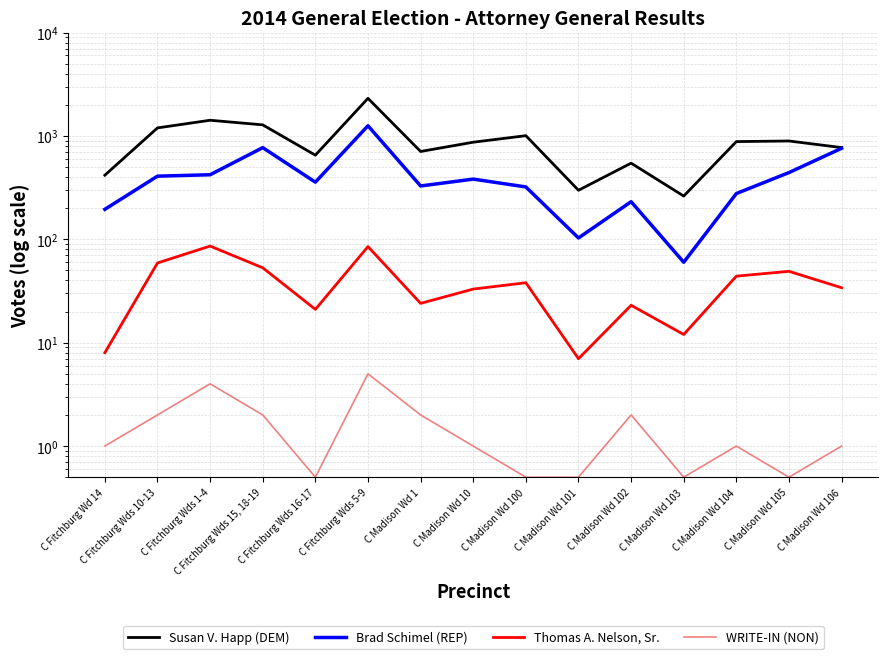

Where is WRITE-IN (NON) nearest to the value 2?

C Fitchburg Wds 10-13